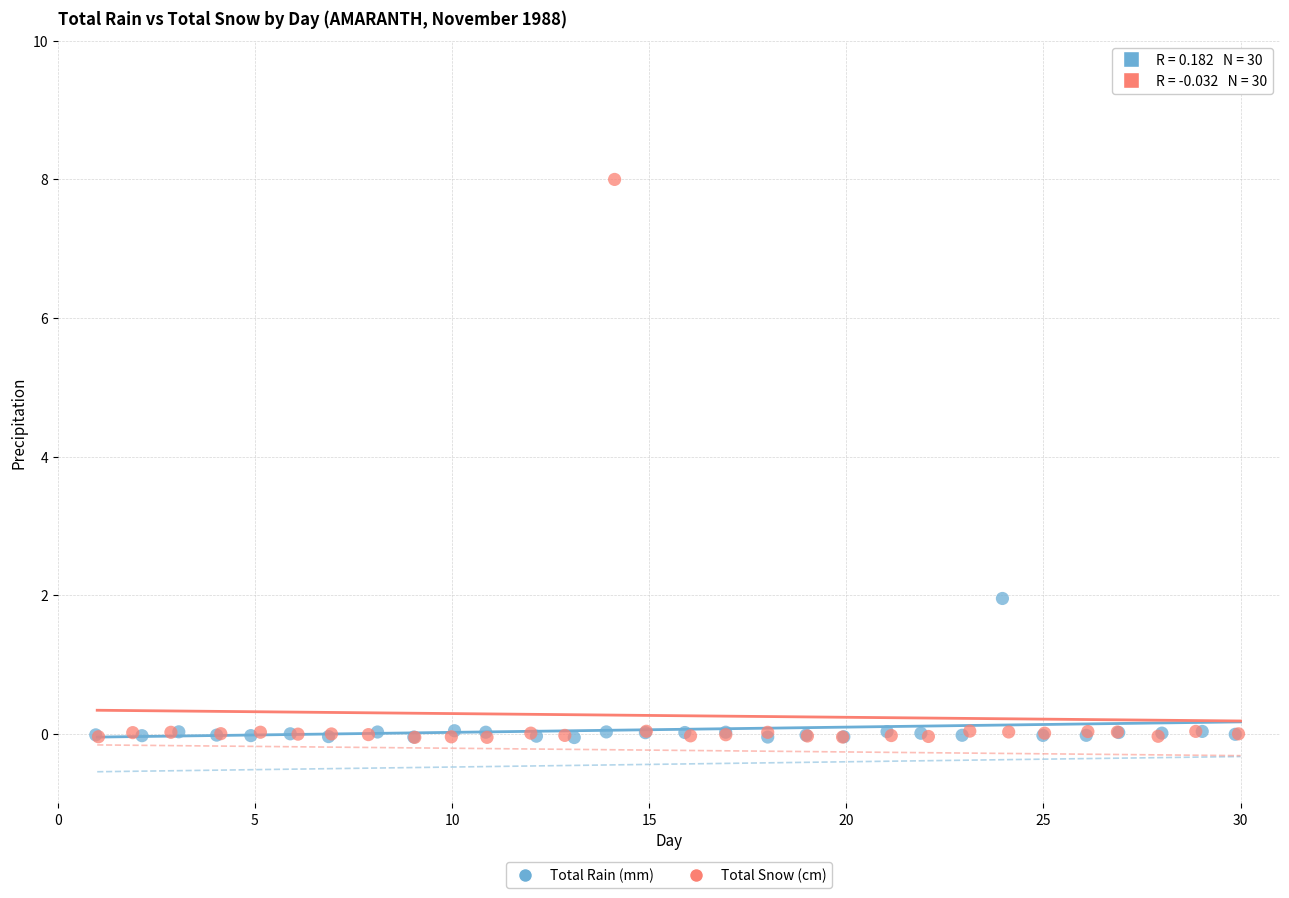

What are all the series names shown in the legend?

Total Rain (mm), Total Snow (cm)